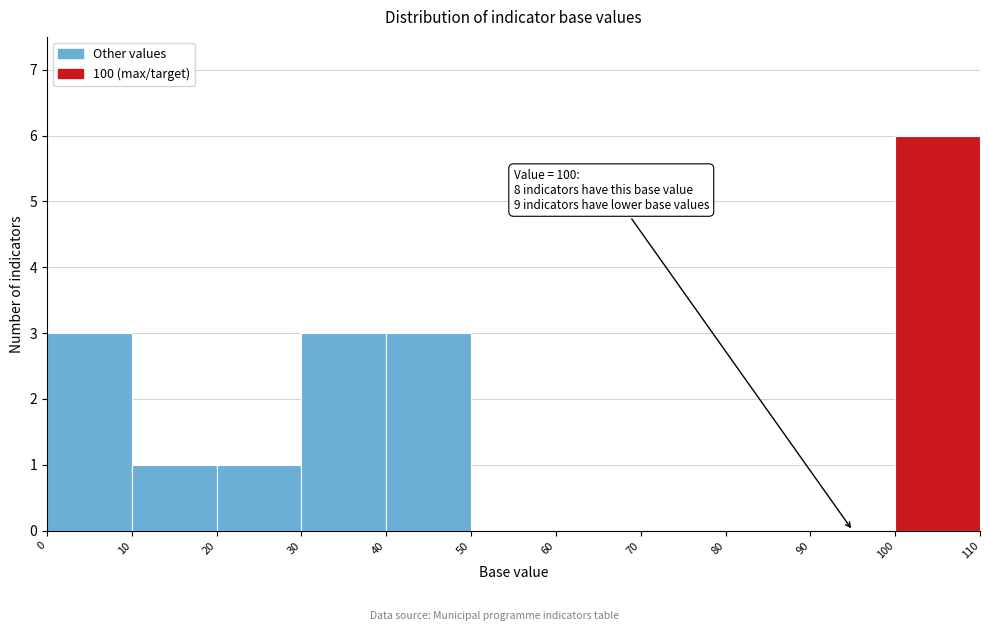

Over which range of the x-axis is the bar tallest?

100 to 110